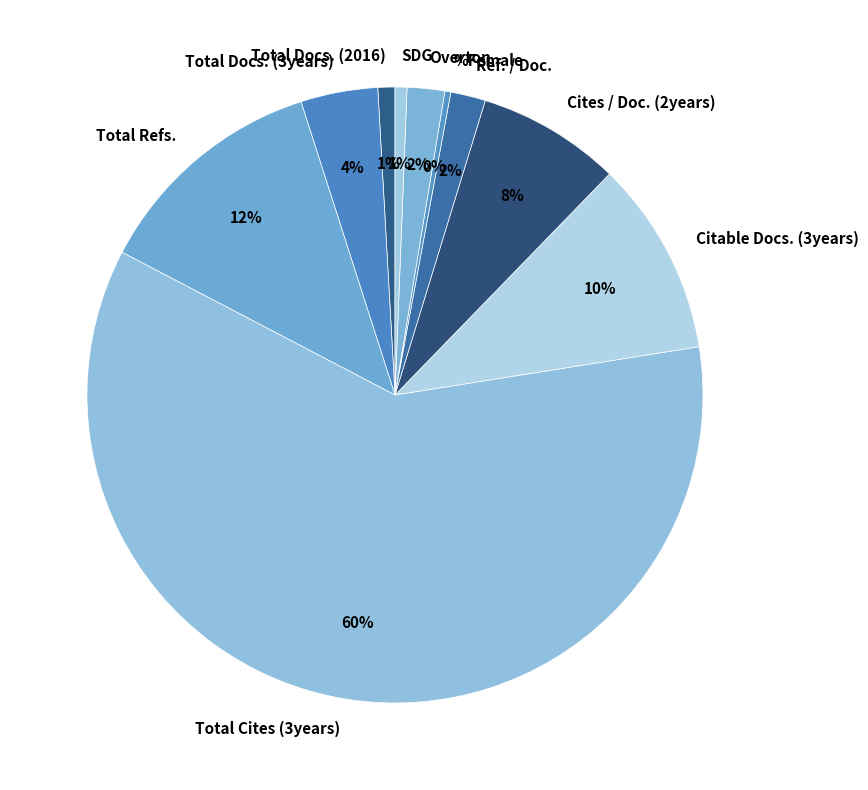

True or false: Cites / Doc. (2years) accounts for 8% of the total.

True